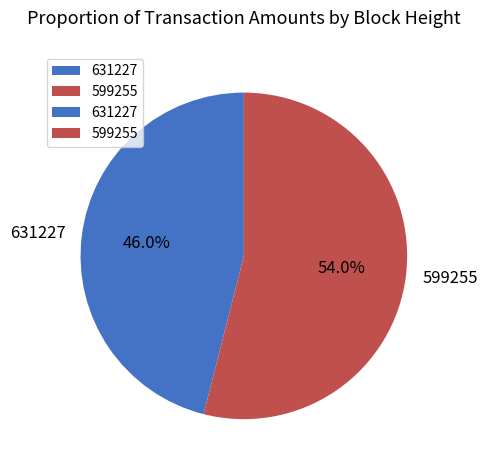

How many segments does this pie chart have?

2